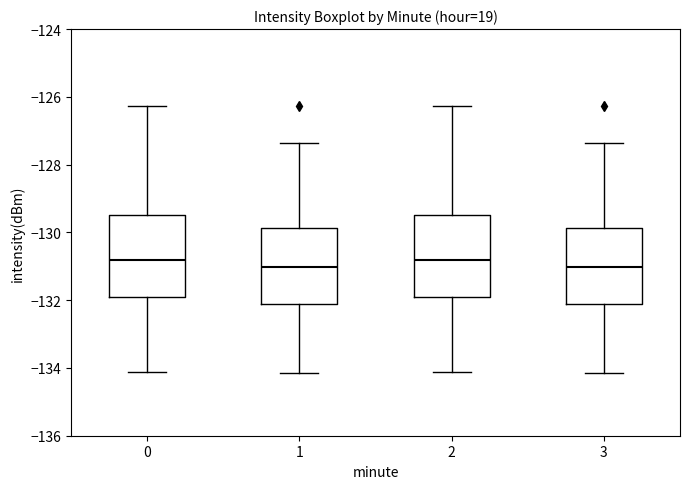

Reading left to right, read every box against the y-axis: the position of its median line, the range the box covers, and the ends of its whiskers. The values are not printed on the chart, so give them approximately, as read against the axis.

0: median -130.8, box -131.8 to -129.4, whiskers -134.2 to -126.2
1: median -131.0, box -132.2 to -129.8, whiskers -134.2 to -127.4
2: median -130.8, box -131.8 to -129.4, whiskers -134.2 to -126.2
3: median -131.0, box -132.2 to -129.8, whiskers -134.2 to -127.4